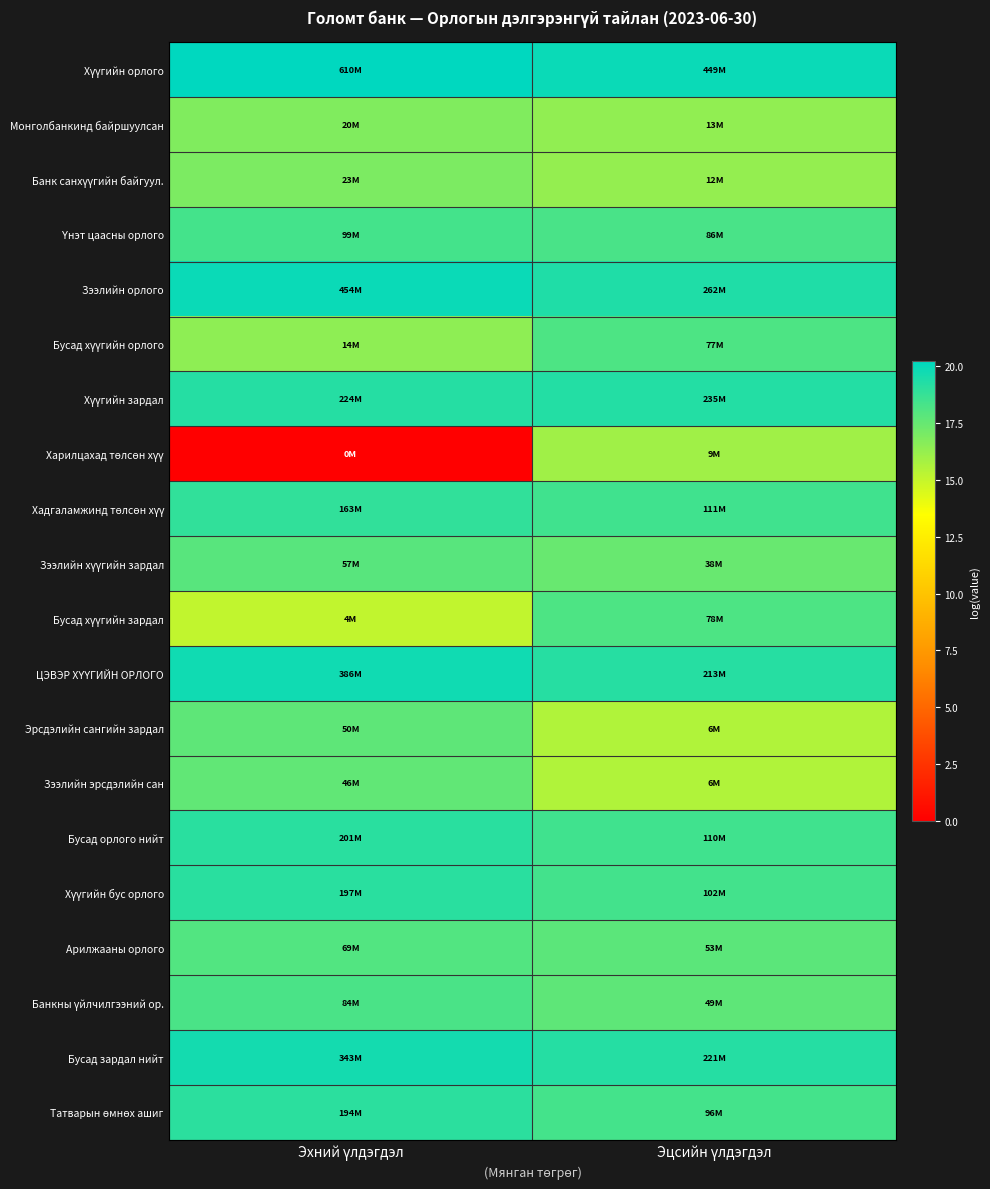

What is the total value across all series at Эцсийн үлдэгдэл?

358.1